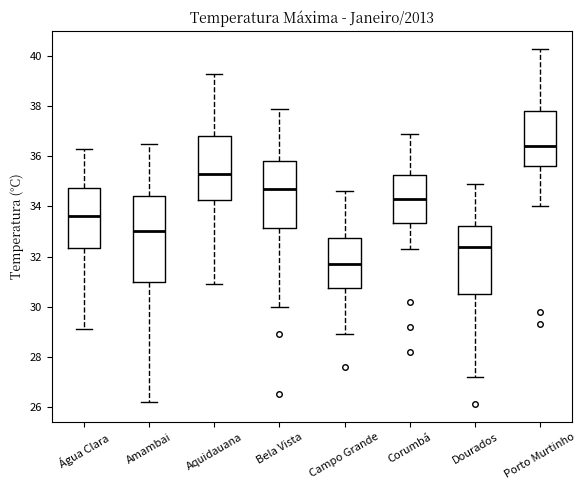

Where does the upper whisker of the box for Aquidauana end on the y-axis? The values are not printed on the chart, so give them approximately, as read against the axis.

39.4